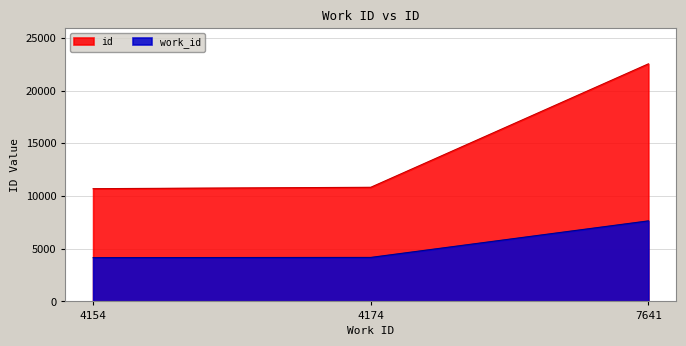

Reading left to right, extract all data points from this chart.

work_id: 4154	4174	7641
id: 10696	10827	22537